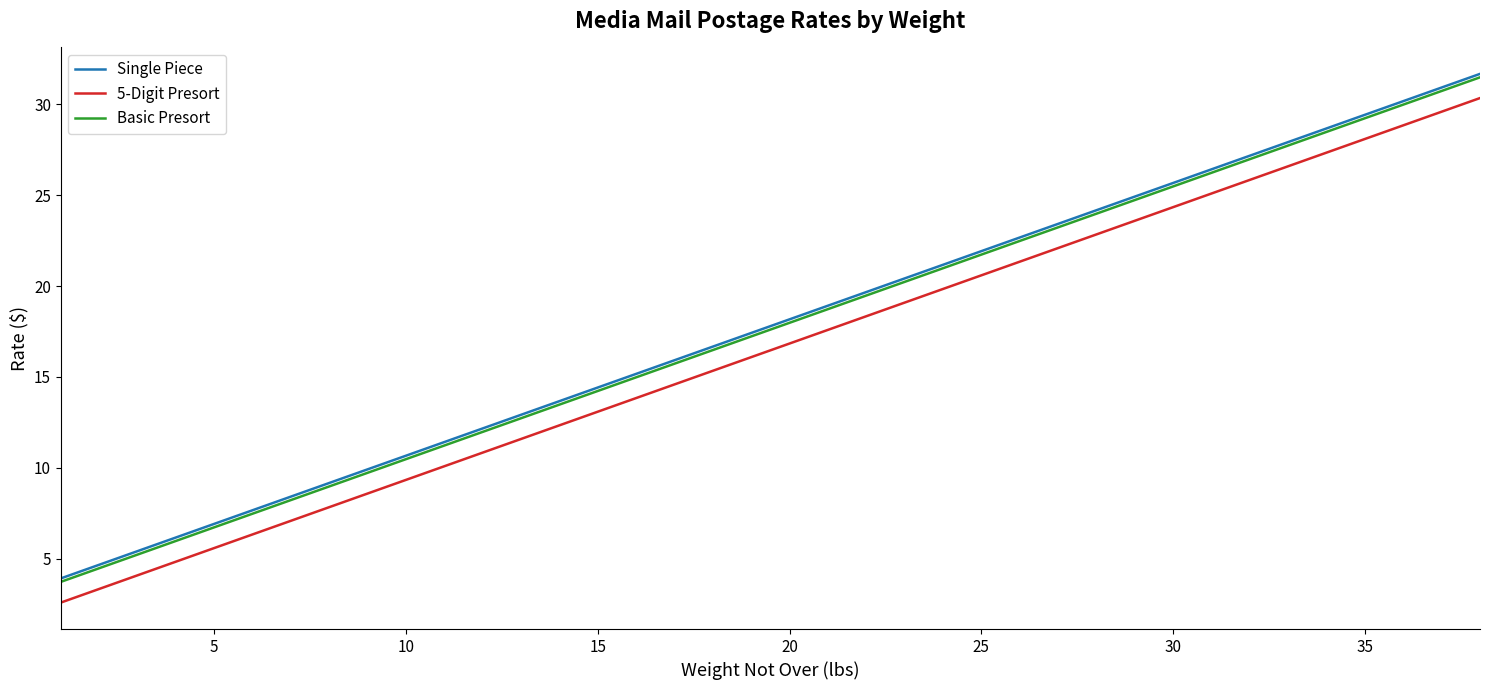

True or false: 5-Digit Presort and Single Piece cross at least once.

False